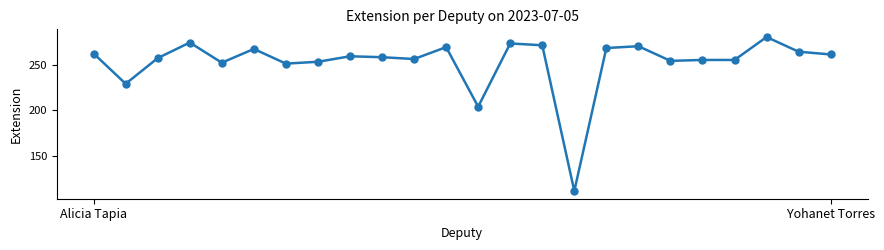

True or false: the data has more than 1 interior local peaks.

True